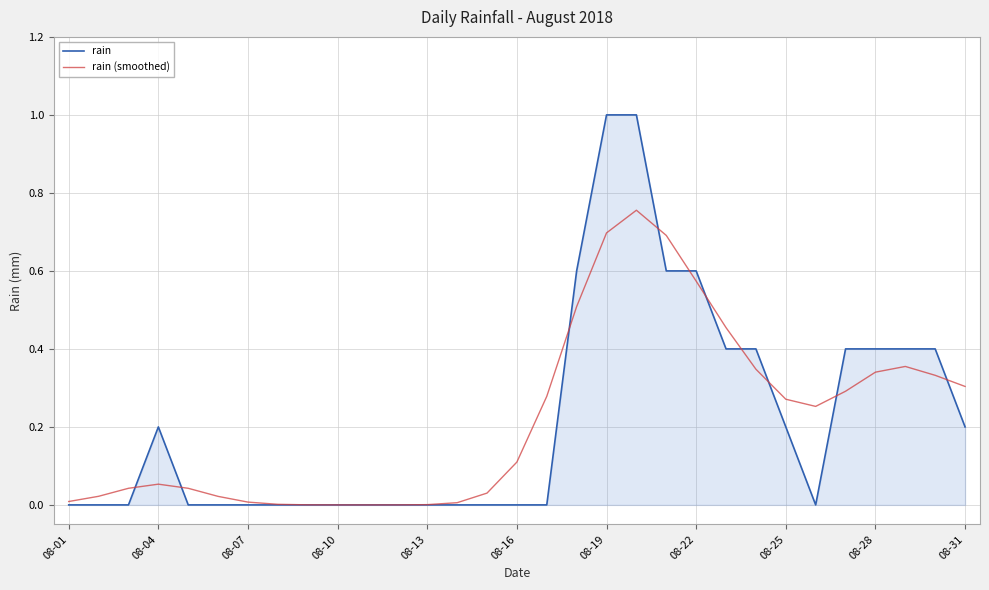

Rank the series by their maximum value, from lowest to highest.

rain (smoothed), rain